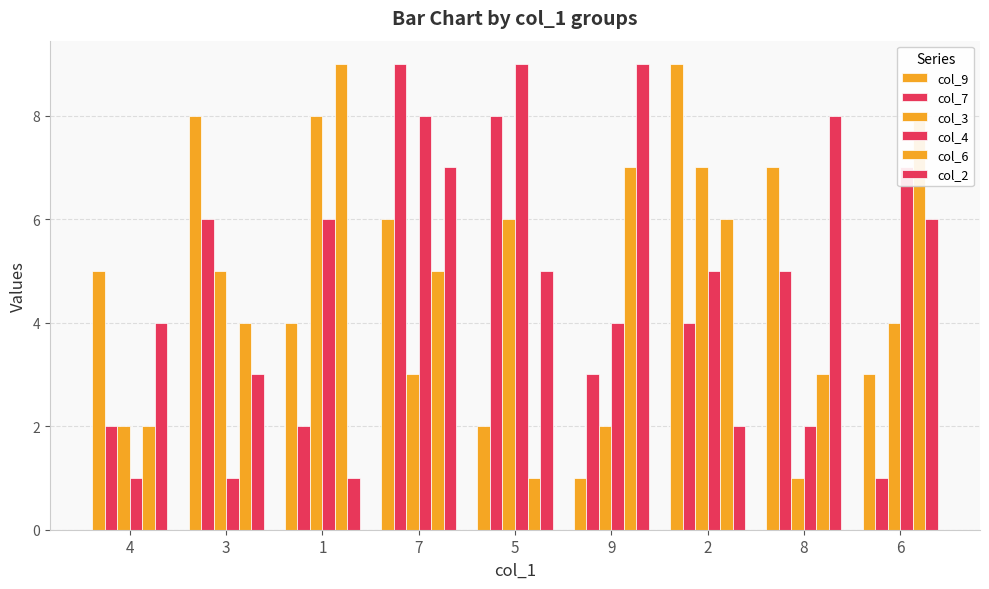

List the series in order of their peak value, highest first.

col_9, col_7, col_4, col_6, col_2, col_3